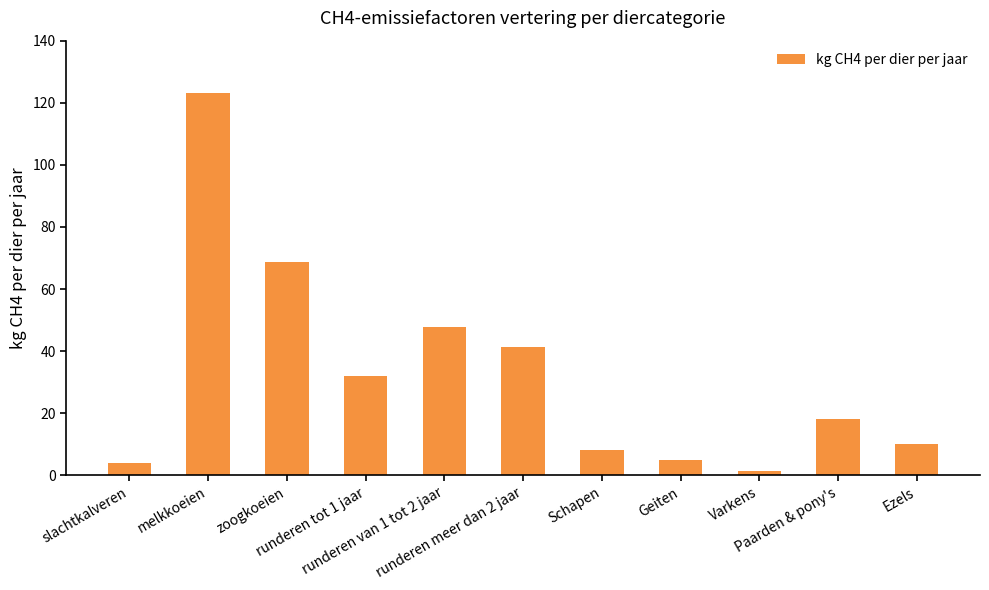

What is the maximum value shown in the chart?

123.3